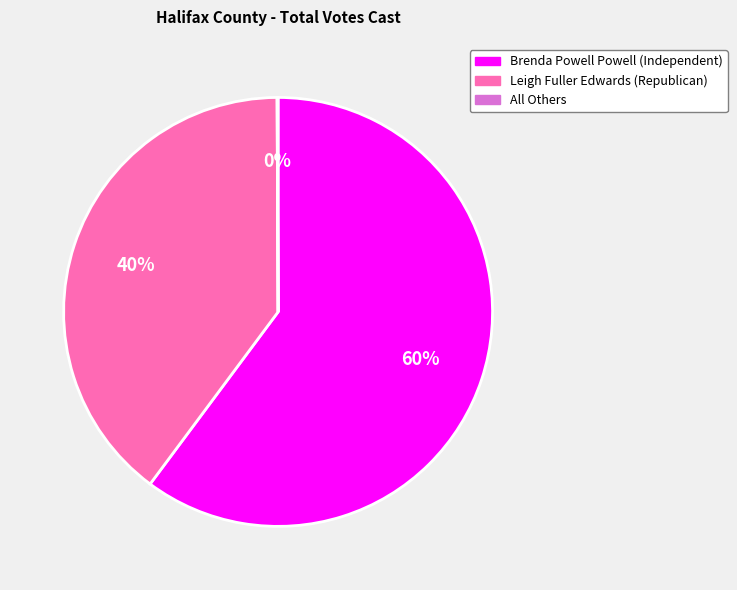

Which slice is the largest?

Brenda Powell Powell (Independent)